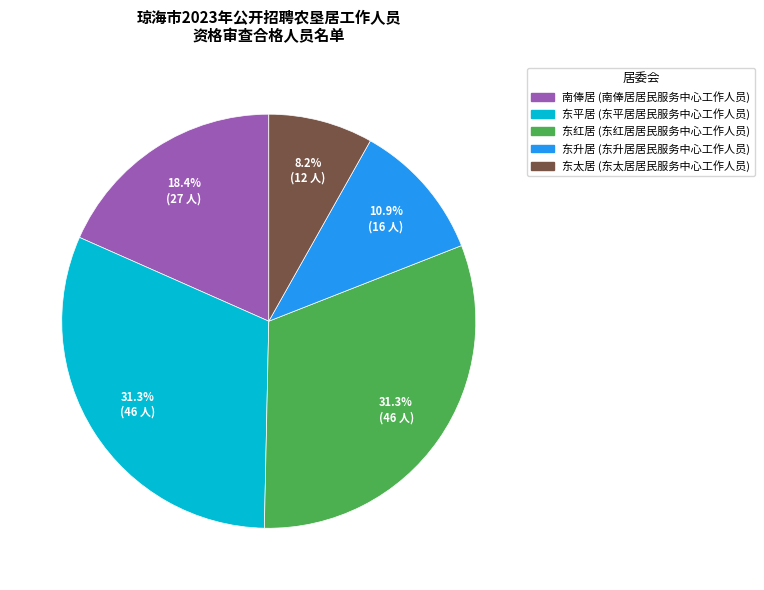

Is there a majority slice in this chart?

No